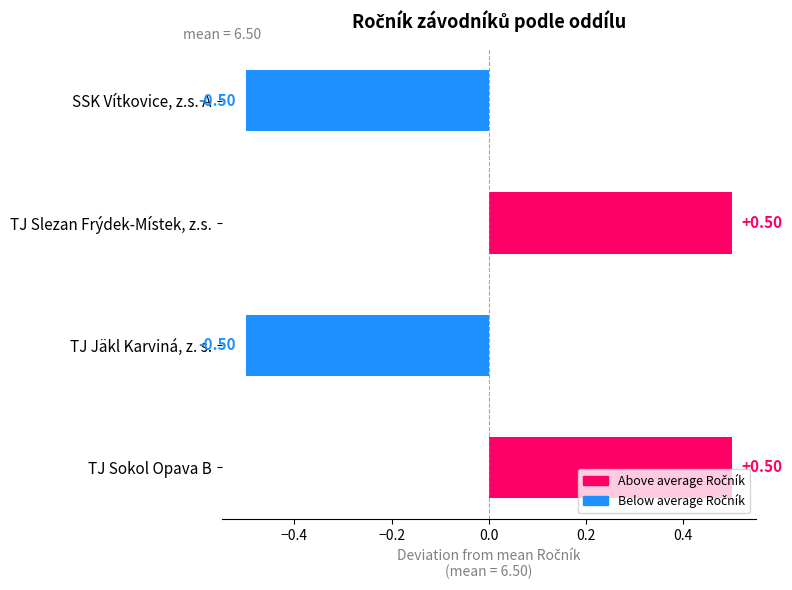

Count the values in the range 0 to 1.

2